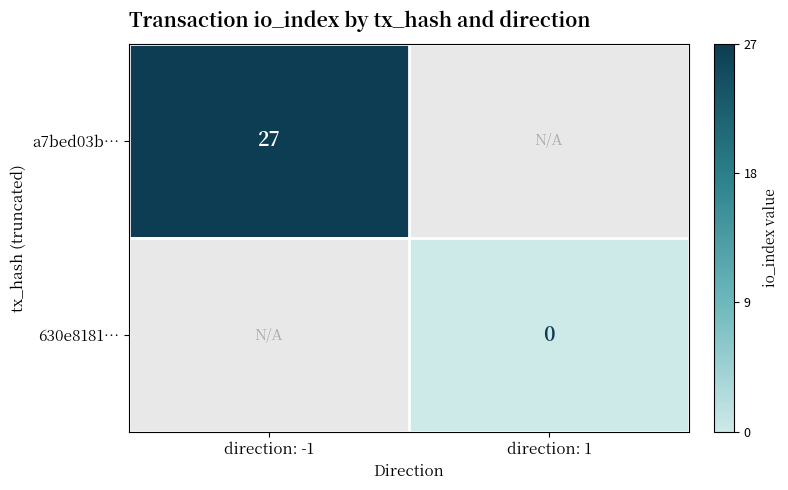

Which has a higher value, direction: 1 or direction: -1?

direction: -1